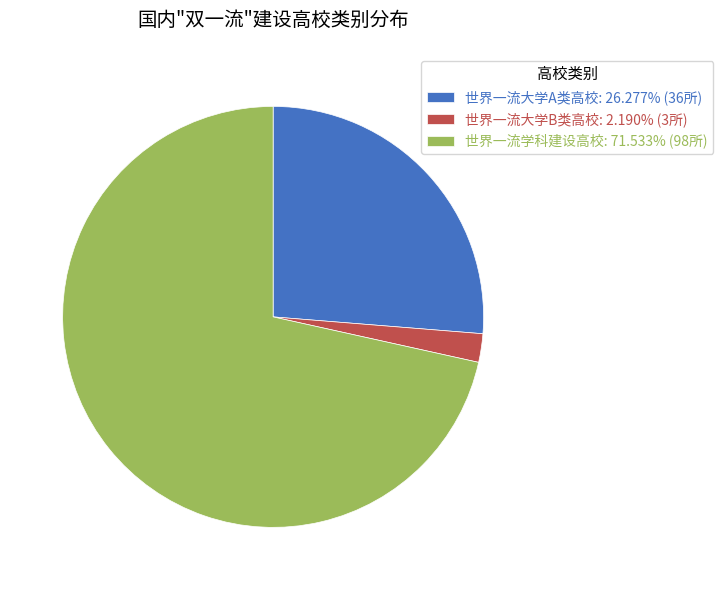

The 世界一流大学B类高校 slice represents 2% of the pie. True or false?

True